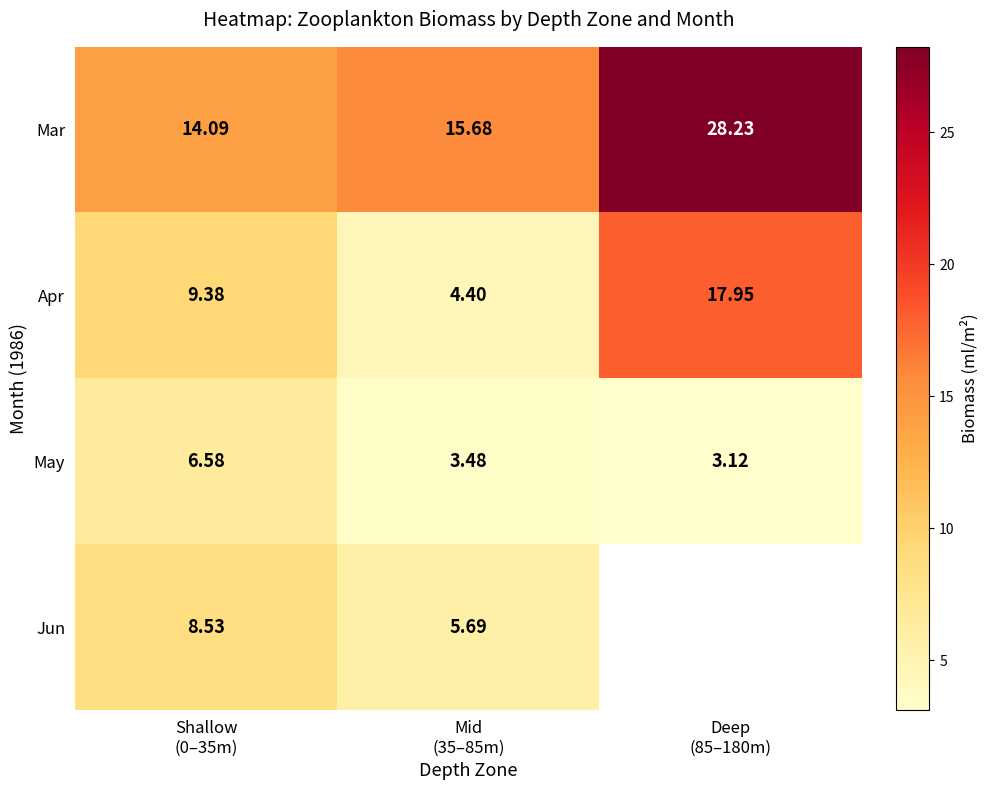

What is the total value across all series at Shallow
(0–35m)?

38.6